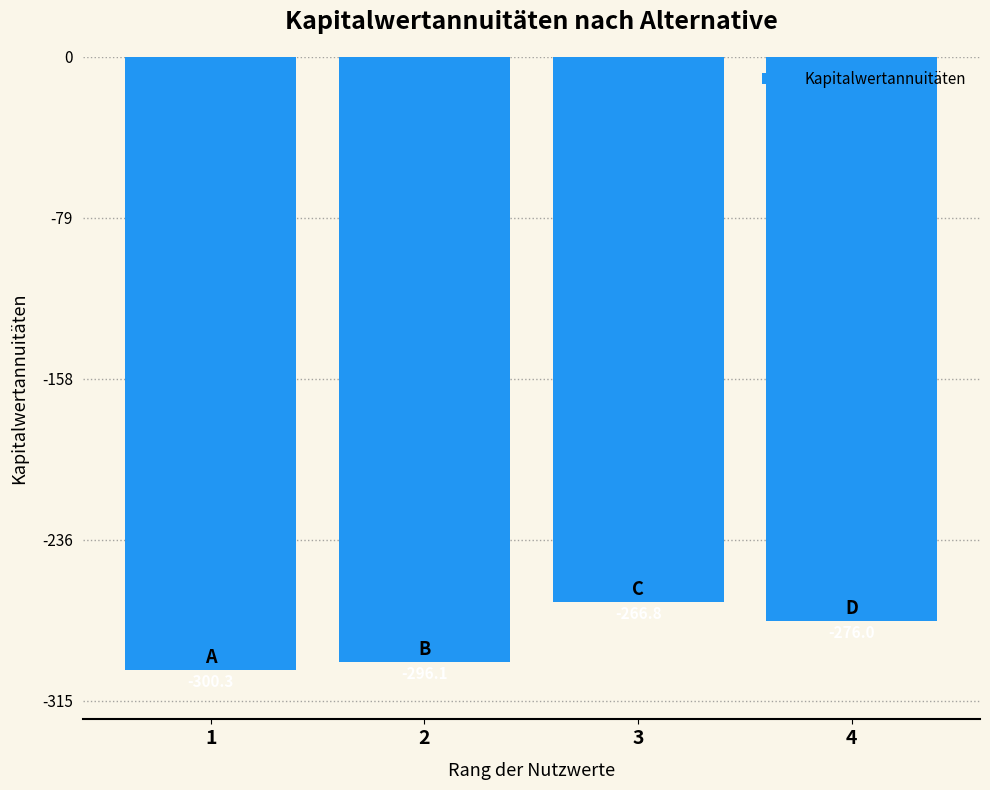

Reading left to right, transcribe all the data shown in this chart.

1=-300.3	2=-296.1	3=-266.8	4=-276.0